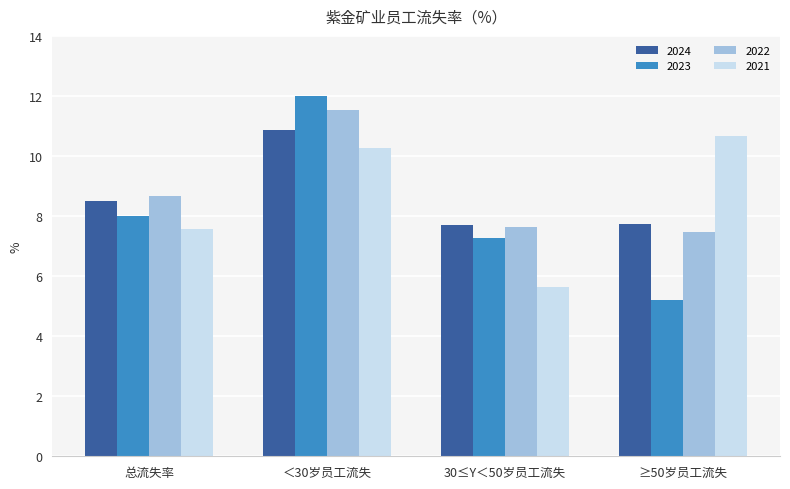

List the series in order of their peak value, highest first.

2023, 2022, 2024, 2021